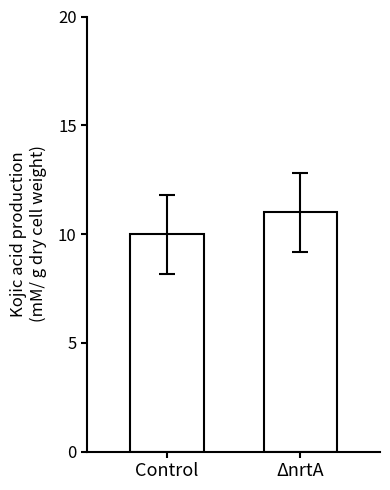

Count the number of data series in this chart.

1